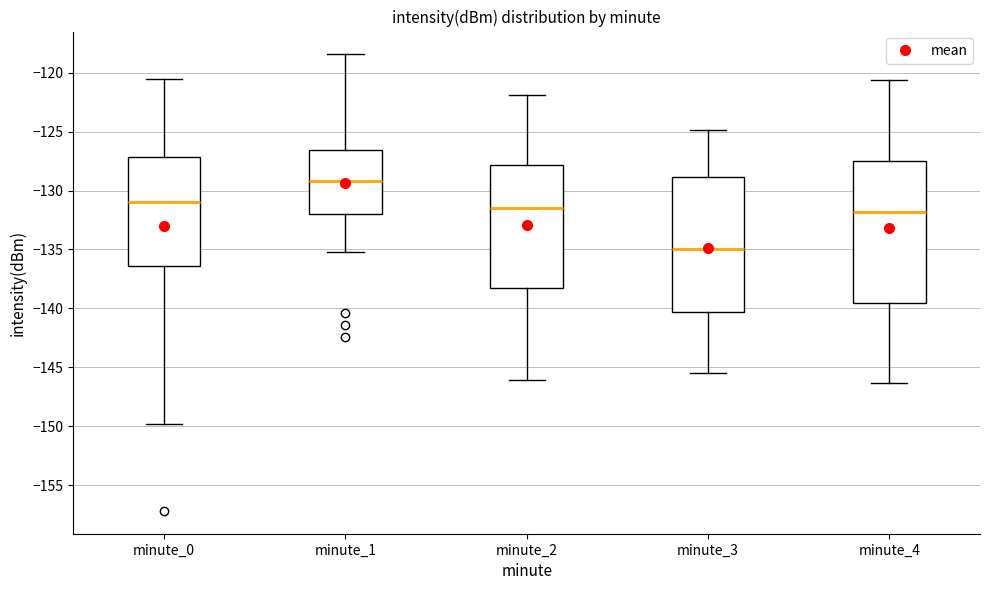

Which box is the tallest, from its lower edge to its upper edge?

minute_4